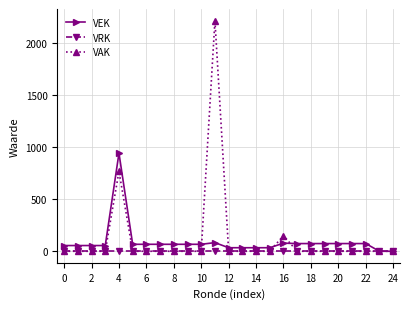

What is the highest value of the VAK series?

2218